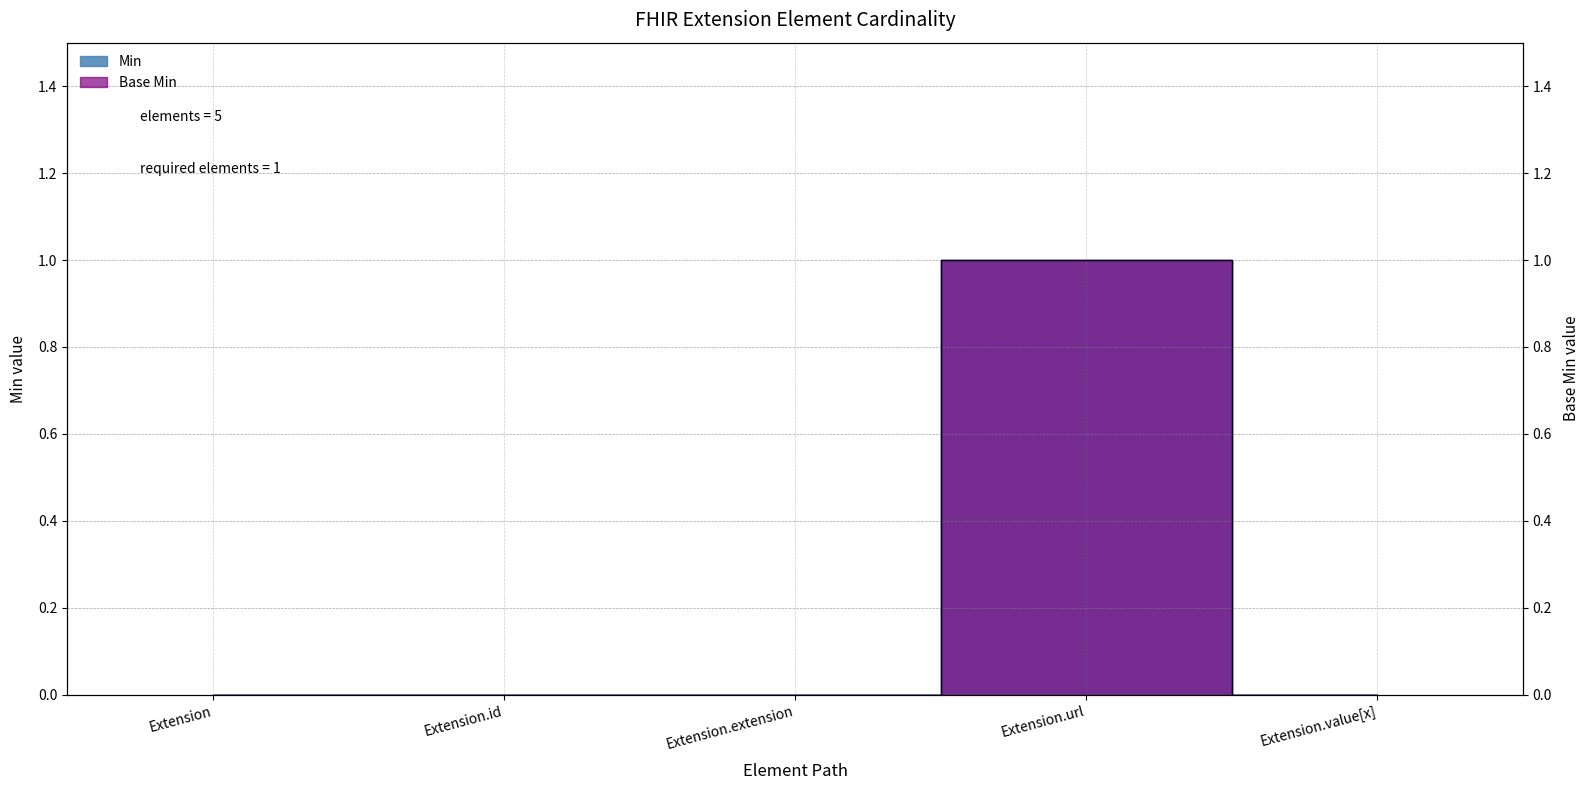

True or false: Base Min and Min cross at least once.

False